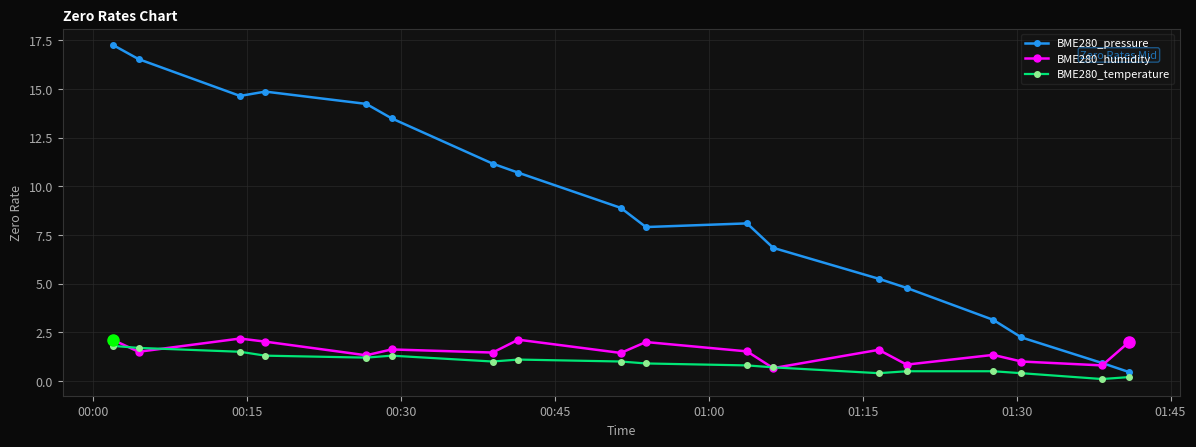

True or false: BME280_pressure has more than 2 interior local peaks.

False